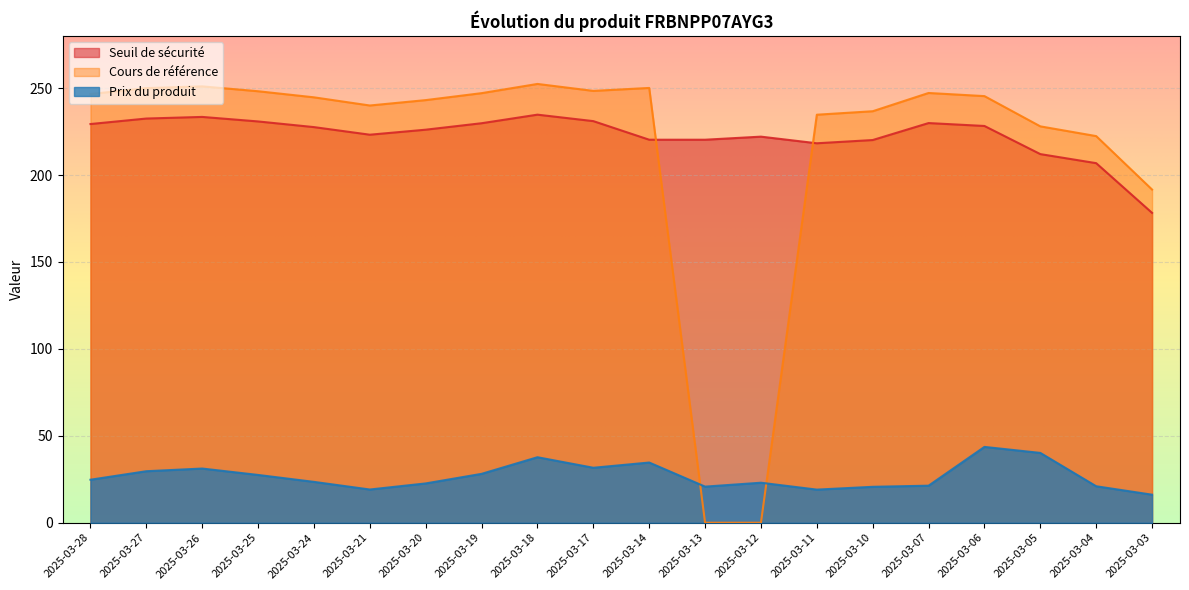

Between 2025-03-20 and 2025-03-19, which series saw the biggest shift?

Prix du produit